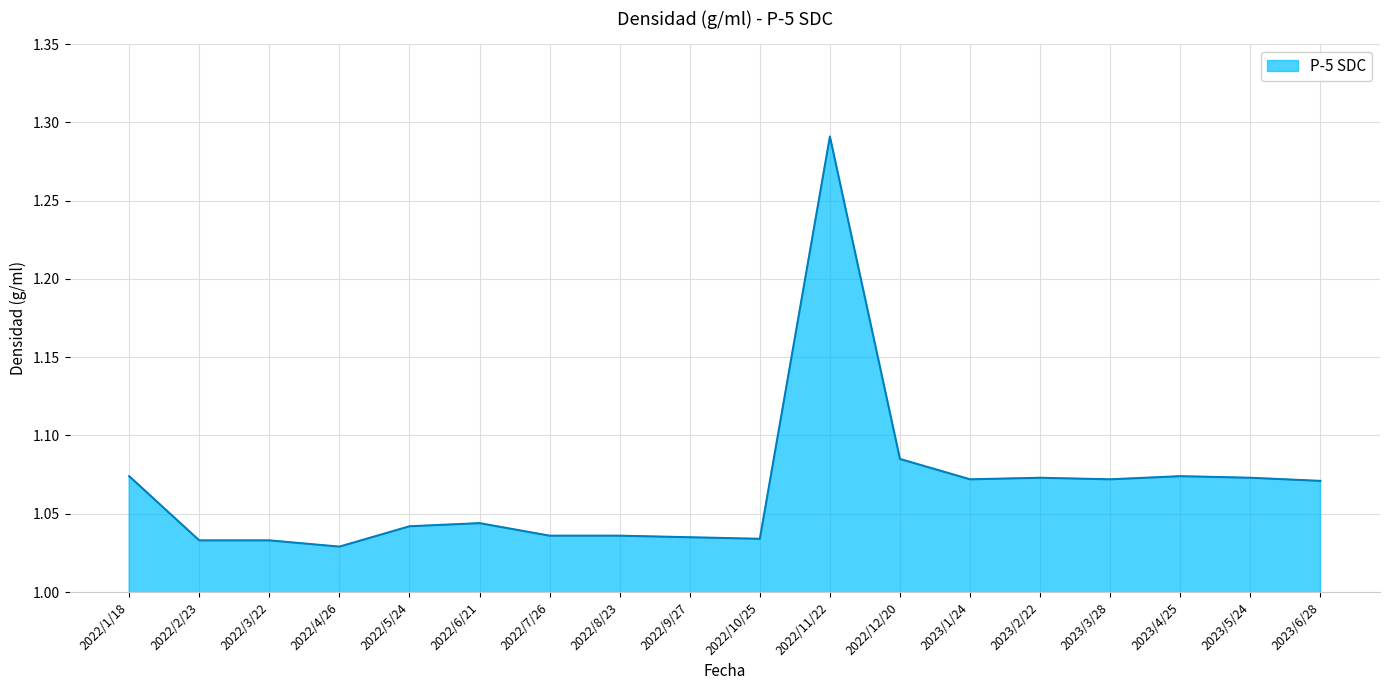

True or false: there are more than 0 points higher than both neighbors.

True